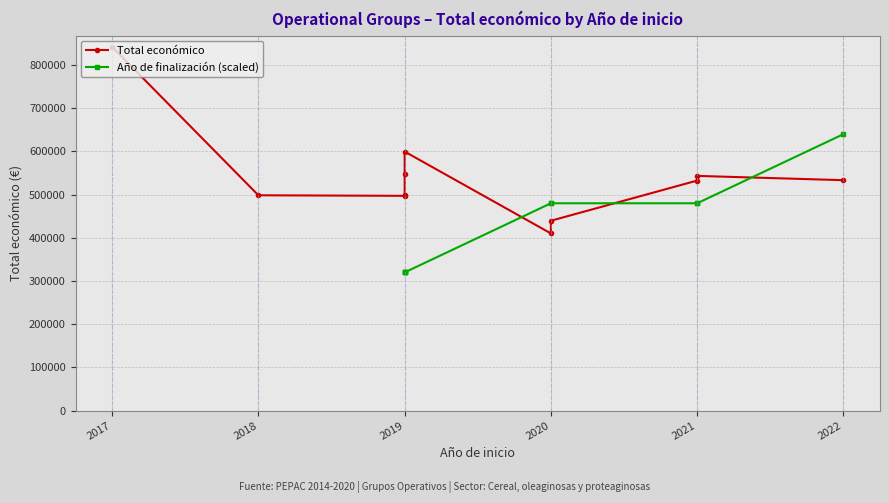

What is the difference between the values at 2018 and 2021?

44877